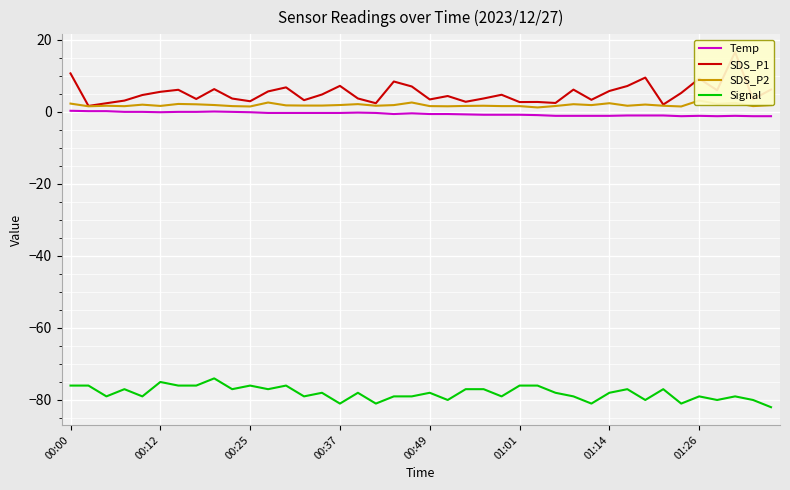

What are all the series names shown in the legend?

Temp, SDS_P1, SDS_P2, Signal